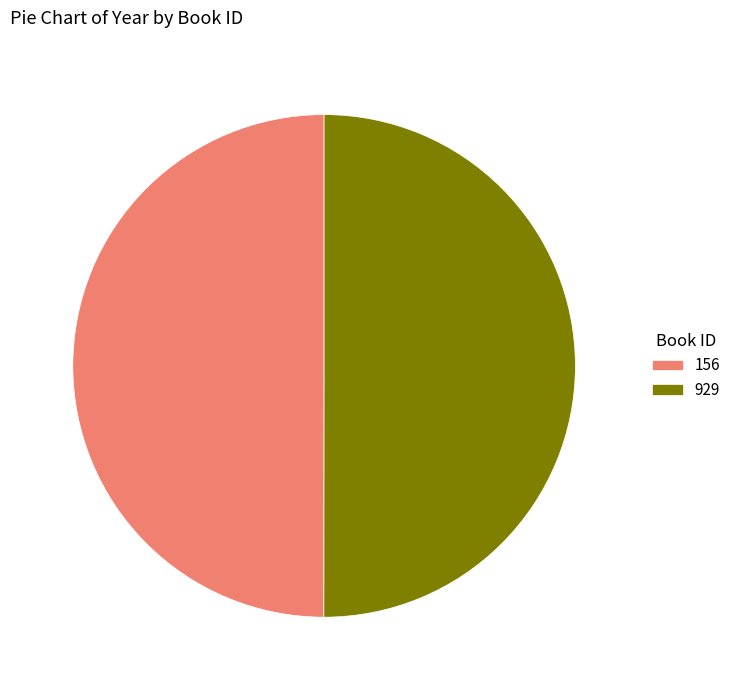

Do 929 and 156 together represent more than half of the pie?

Yes